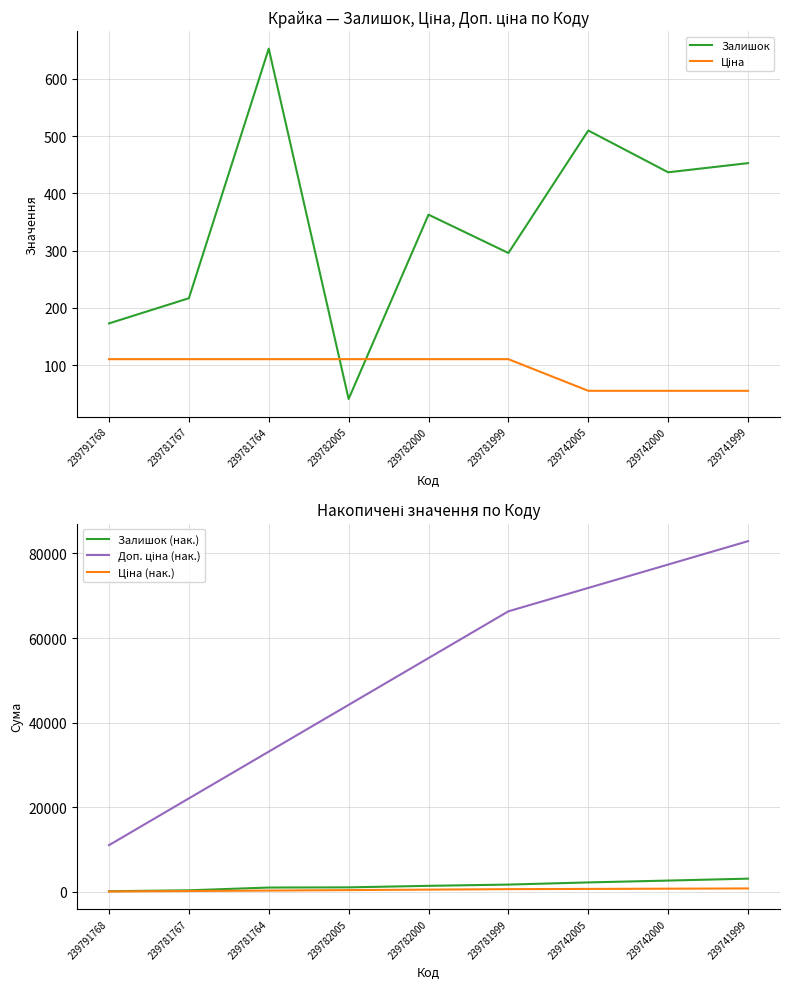

Rank the series by their maximum value, from lowest to highest.

Ціна, Залишок, Ціна (нак.), Залишок (нак.), Доп. ціна (нак.)